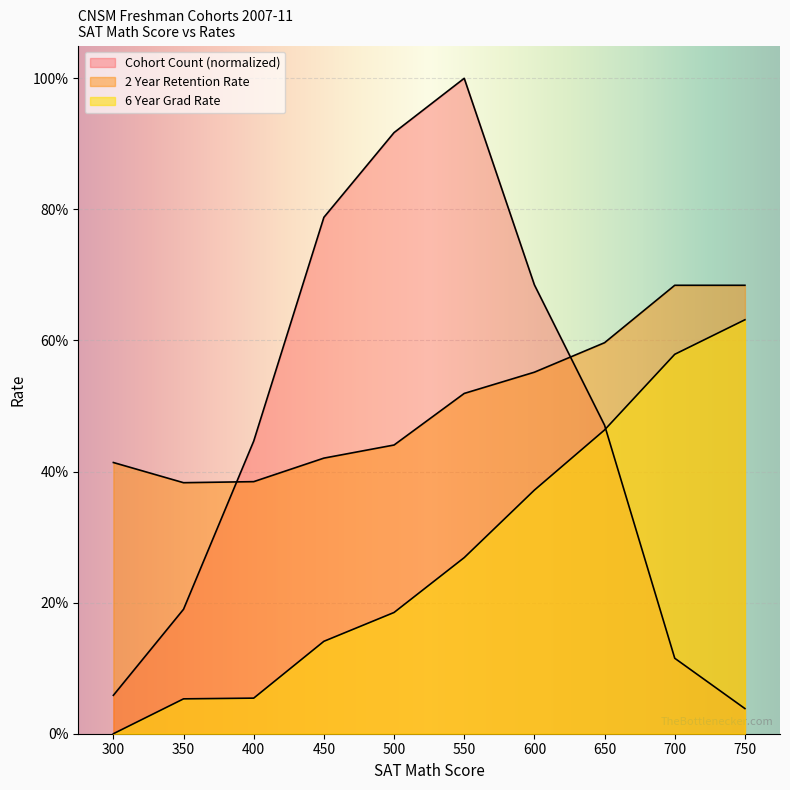

True or false: Cohort Count has more than 2 points higher than both neighbors.

False